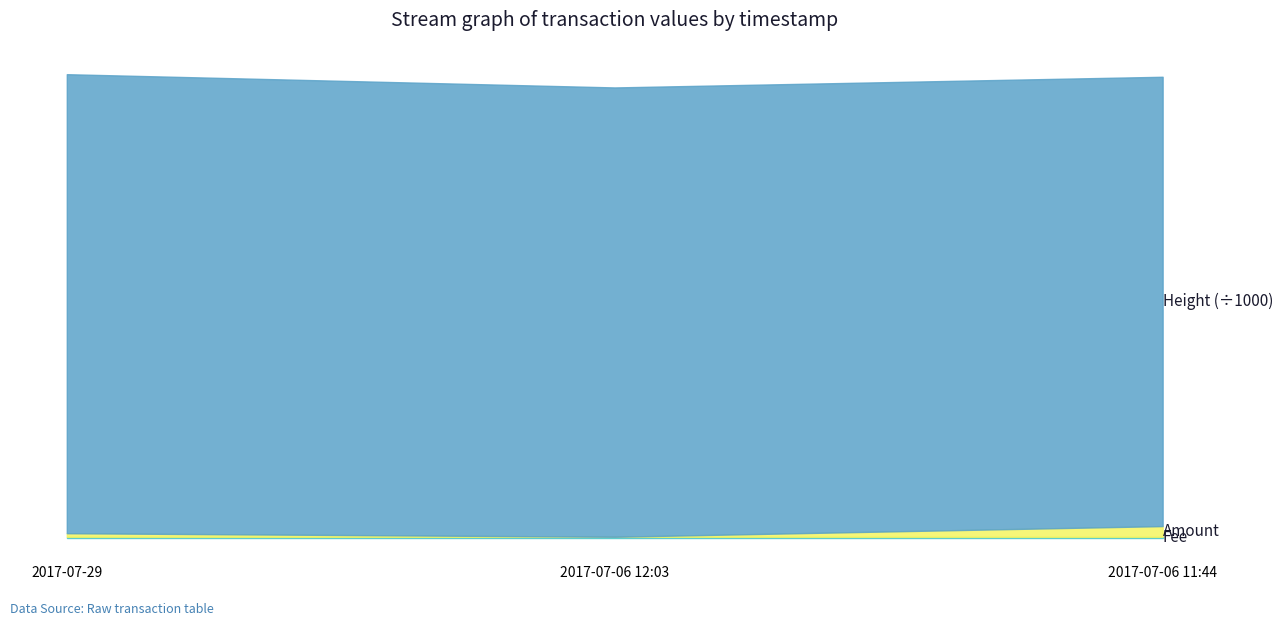

List the series in order of their peak value, lowest first.

Fee, Amount, Height